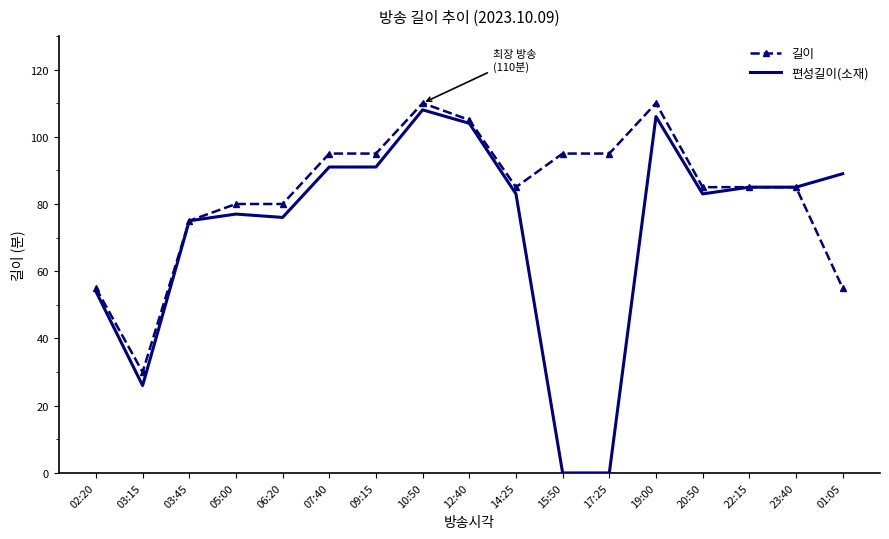

At 10:50, list the series in order from smallest to largest.

편성길이(소재), 길이